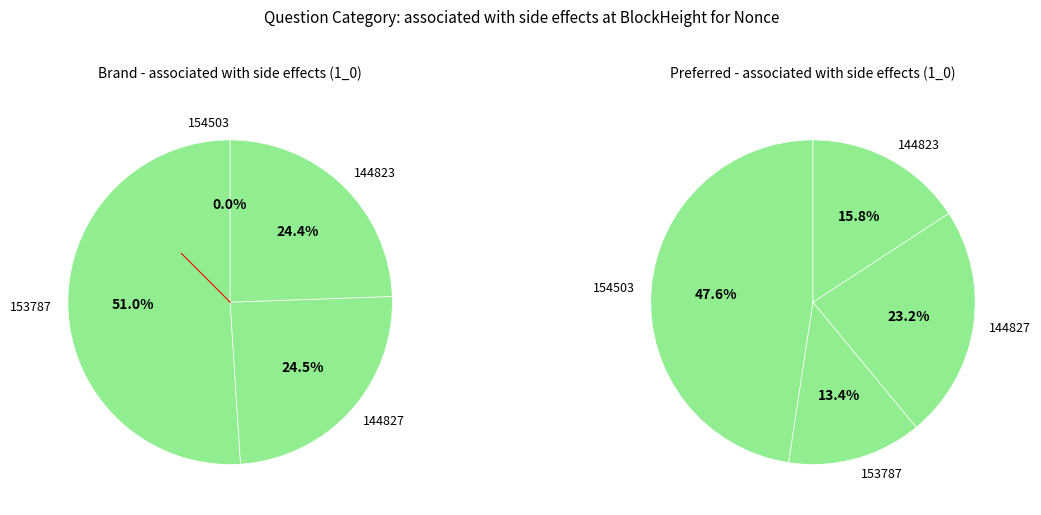

To the nearest percent, what portion does 153787 represent?

51%